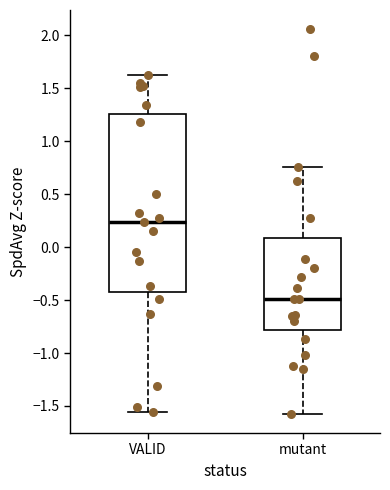

Comparing the boxes themselves (not the whiskers), which one is the tallest?

VALID